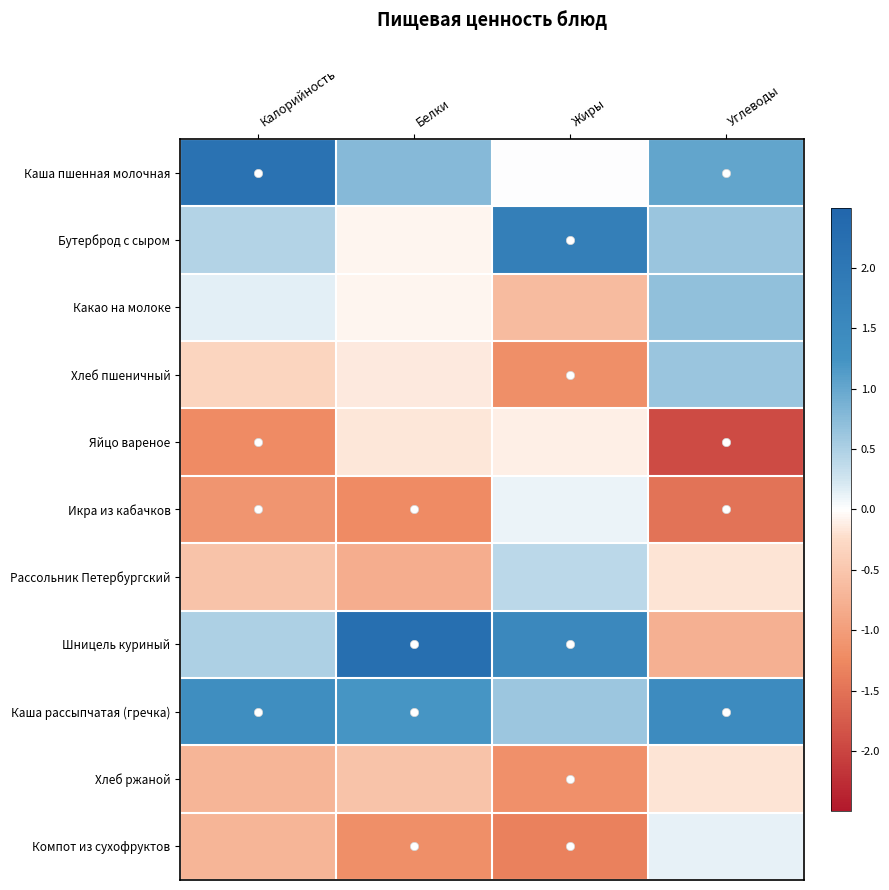

At which category is the sum across all series the highest?

Углеводы